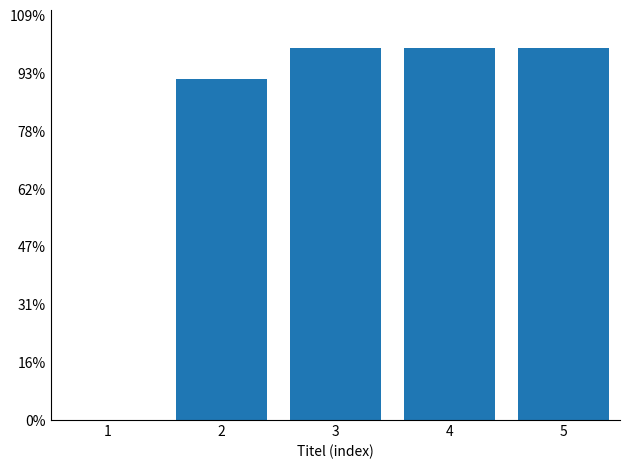

What is the greatest value displayed?

3217698